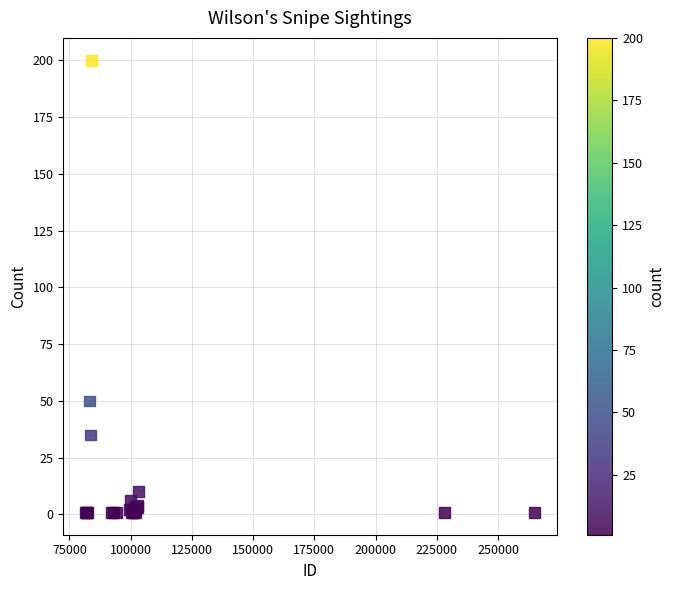

What Y value in the scatter plot is closest to 100?

50